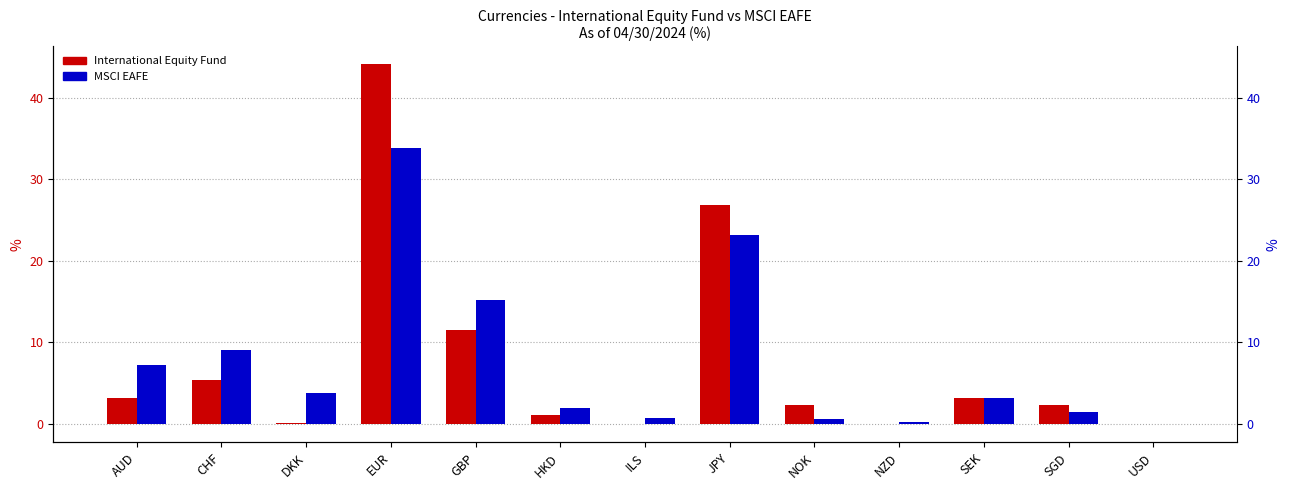

The MSCI EAFE series shows 1.4 at SEK. True or false?

False